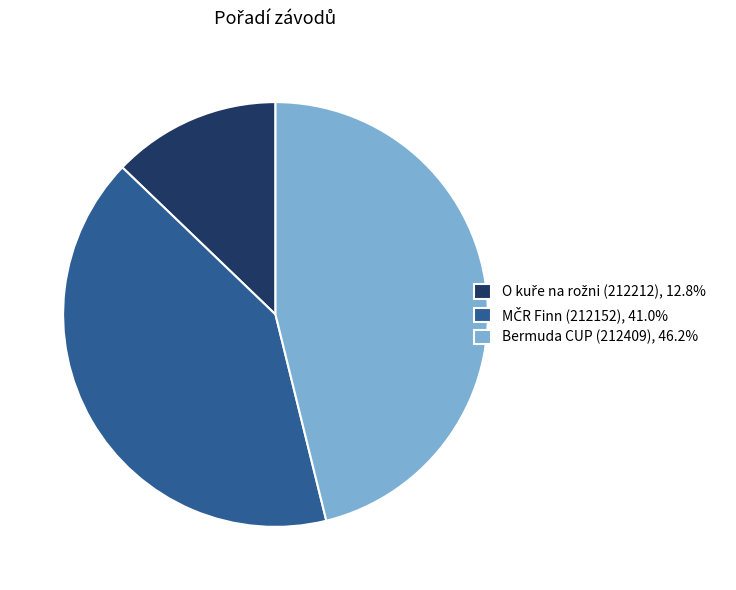

Is there a majority slice in this chart?

No